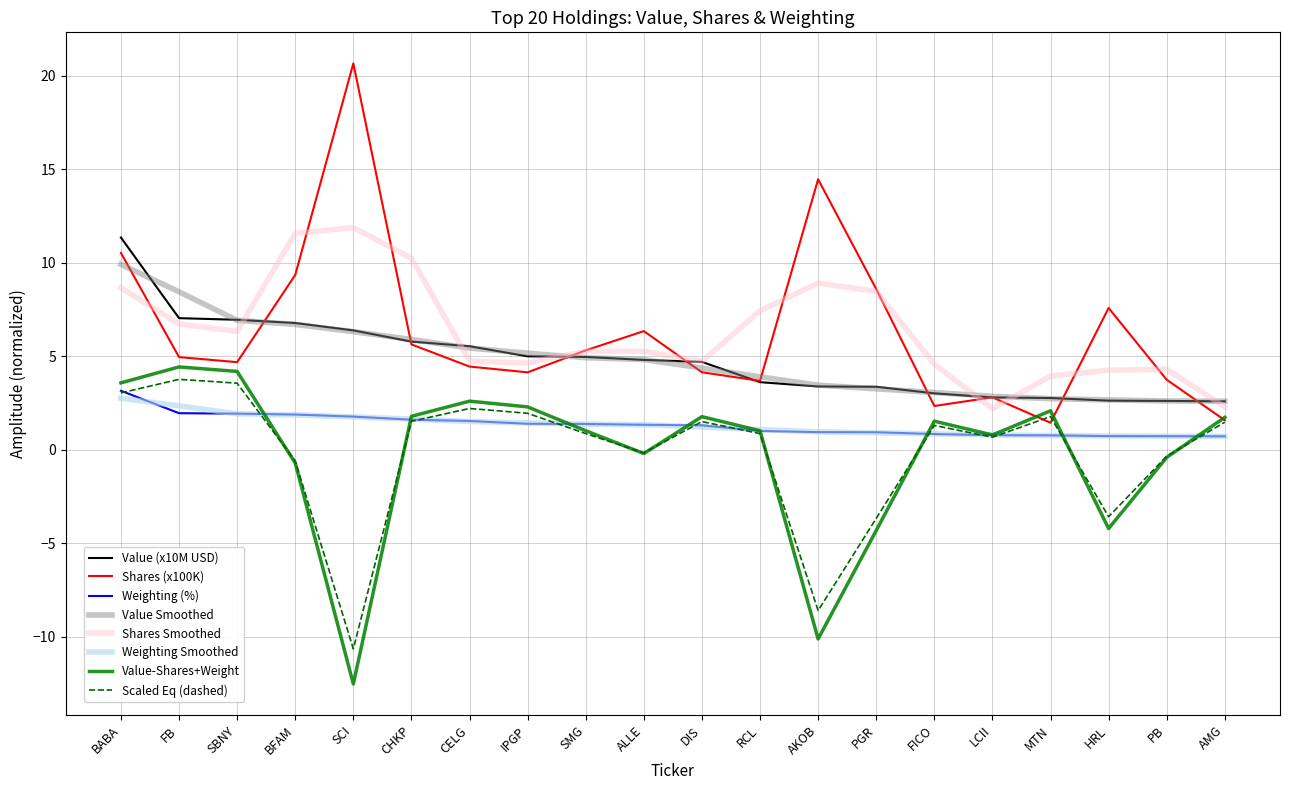

What is the spread (max minus min) of values at HRL?

11.8